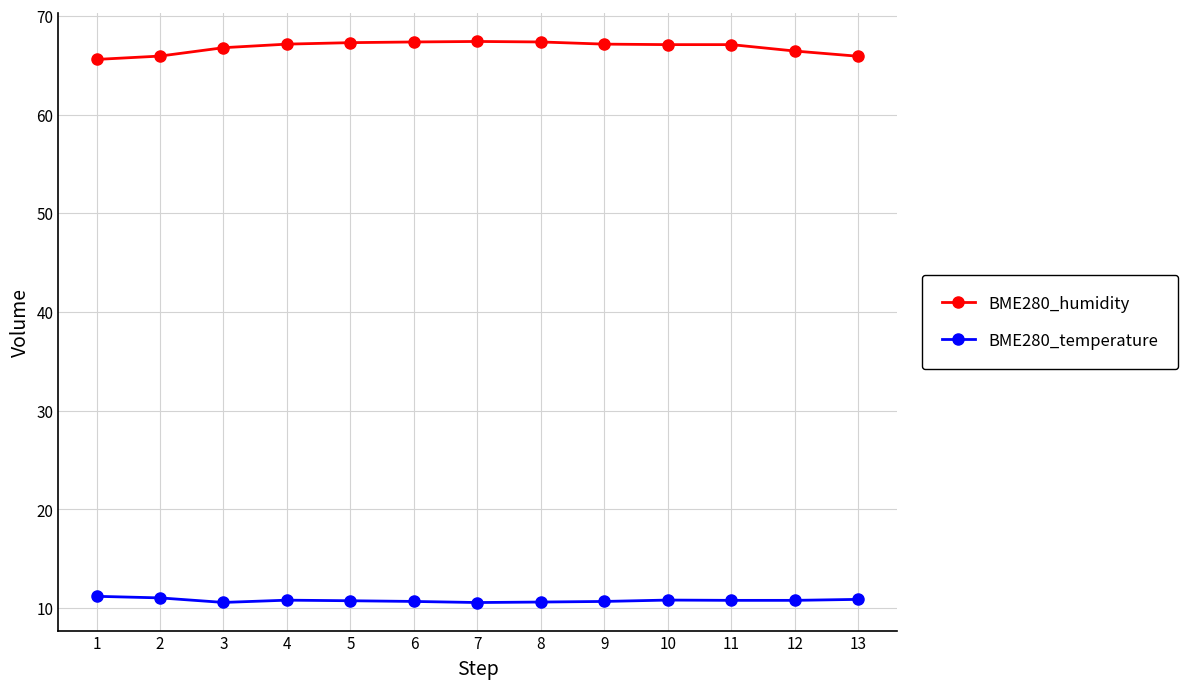

Is the value of BME280_humidity at 7 greater than the value of BME280_temperature at 1?

Yes